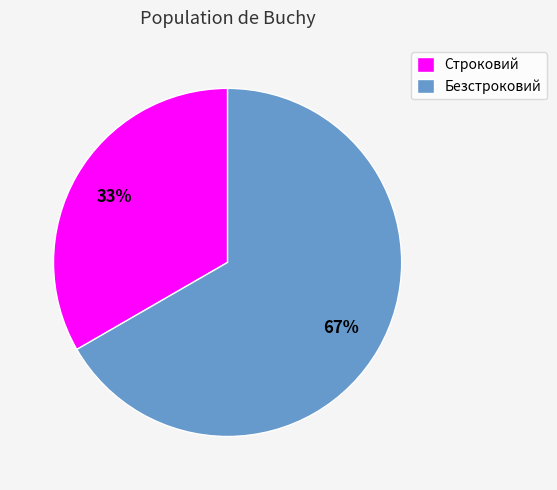

Rank the categories by value from lowest to highest.

Строковий, Безстроковий